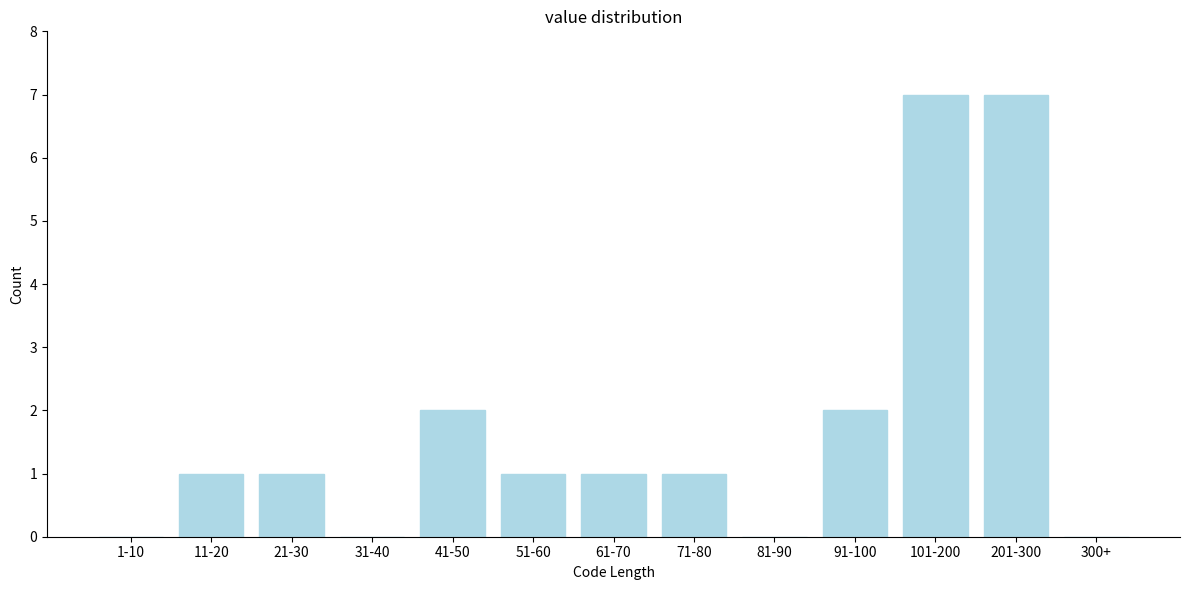

Reading right to left, transcribe all the data shown in this chart.

300+=0	201-300=7	101-200=7	91-100=2	81-90=0	71-80=1	61-70=1	51-60=1	41-50=2	31-40=0	21-30=1	11-20=1	1-10=0